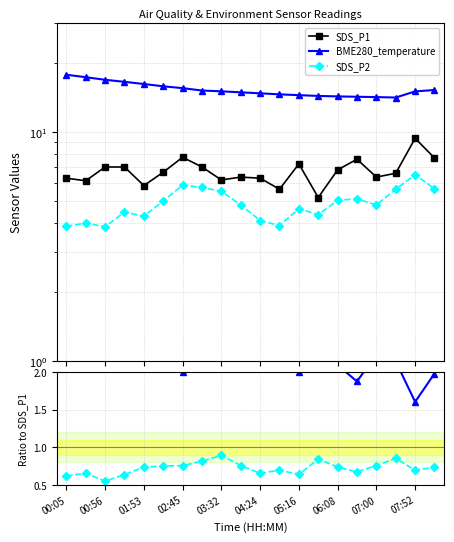

What value does the SDS_P2 series have at 17?

5.6